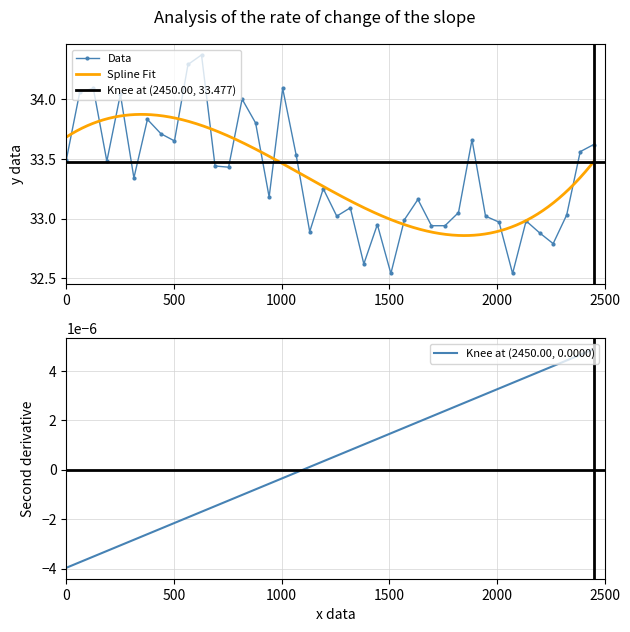

What is the value of the Data point at the 22nd from the left?

33.1